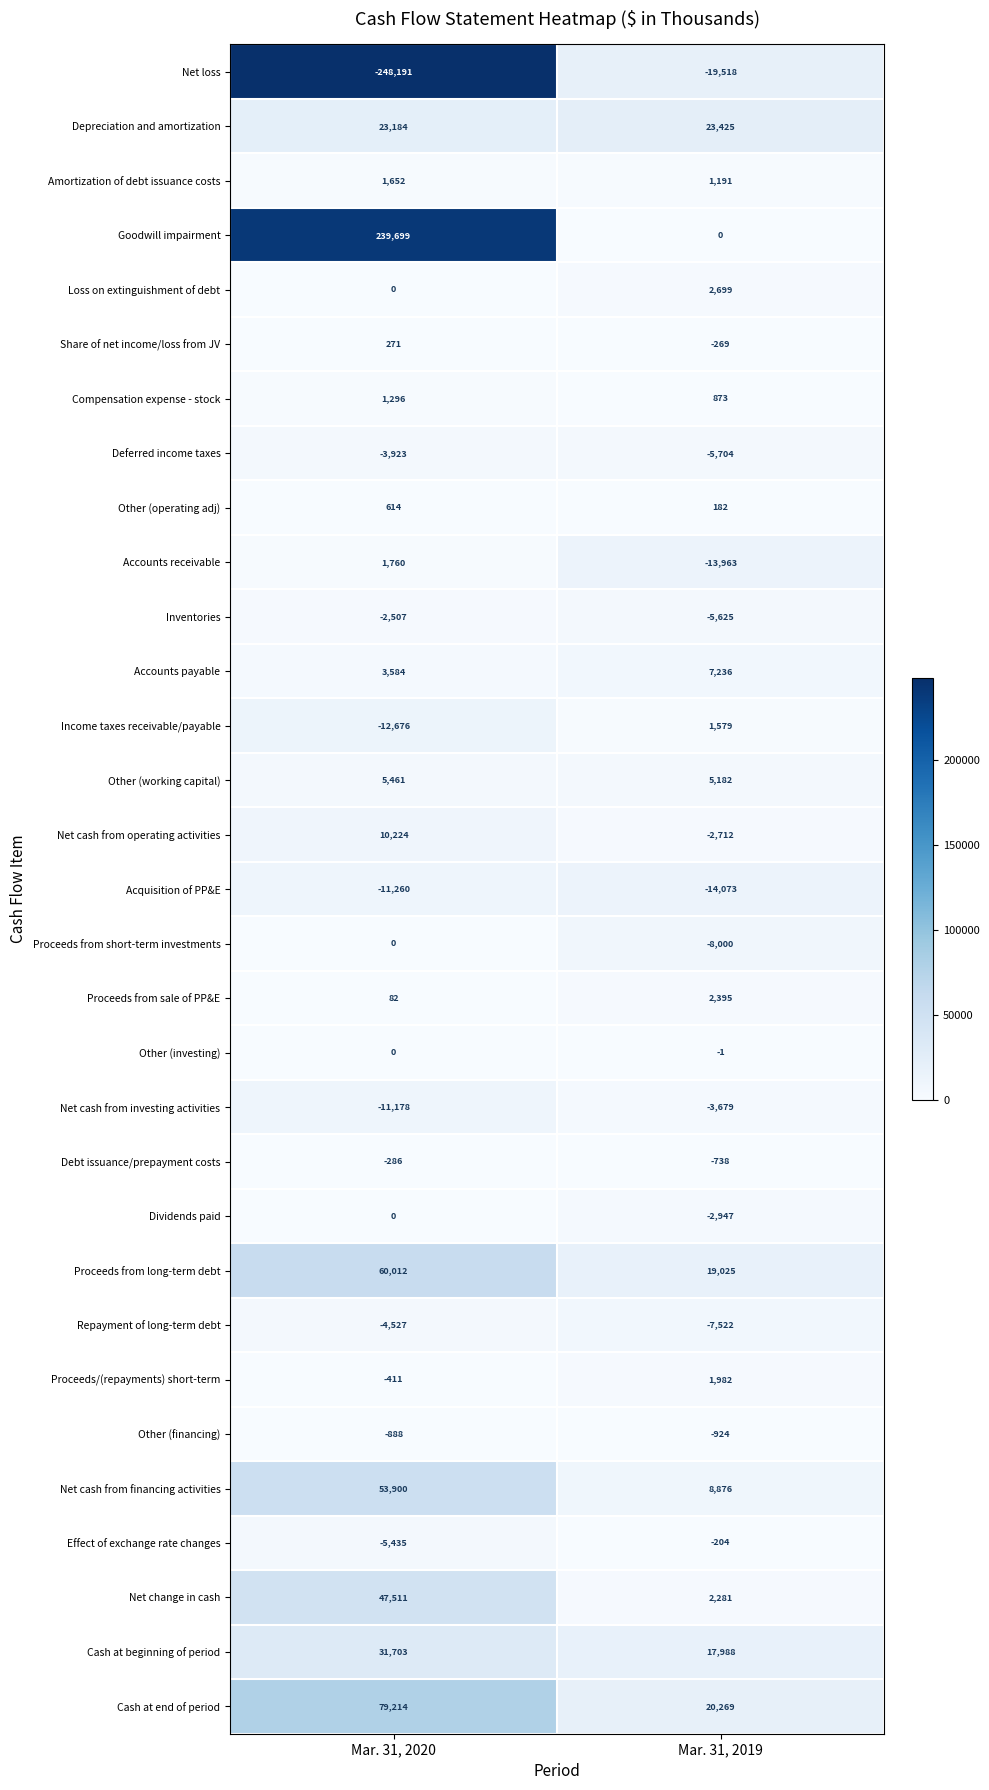

The value of Other (financing) at Mar. 31, 2020 is -888. True or false?

True